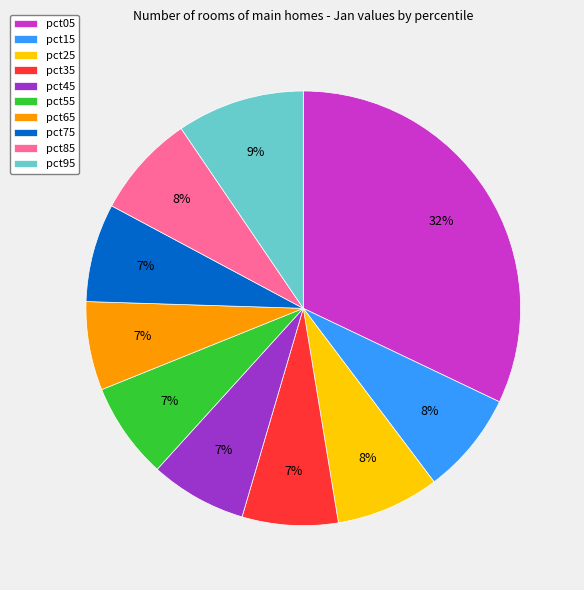

Do pct45 and pct35 together represent more than half of the pie?

No